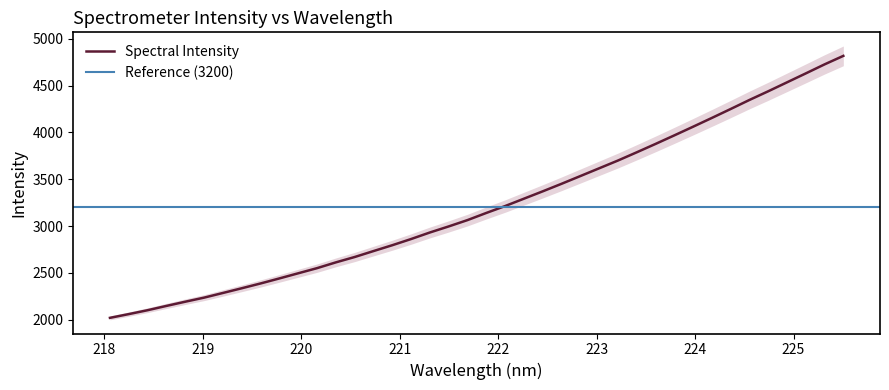

What is the lowest value of the Spectral Intensity series?

2020.4